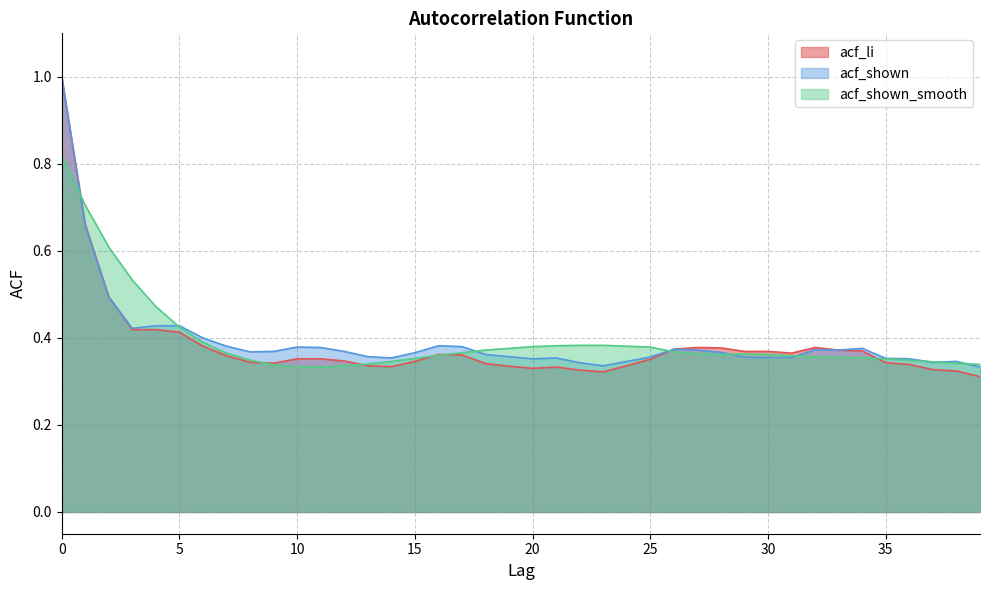

What are all the series names shown in the legend?

acf_li, acf_shown, acf_shown_smooth